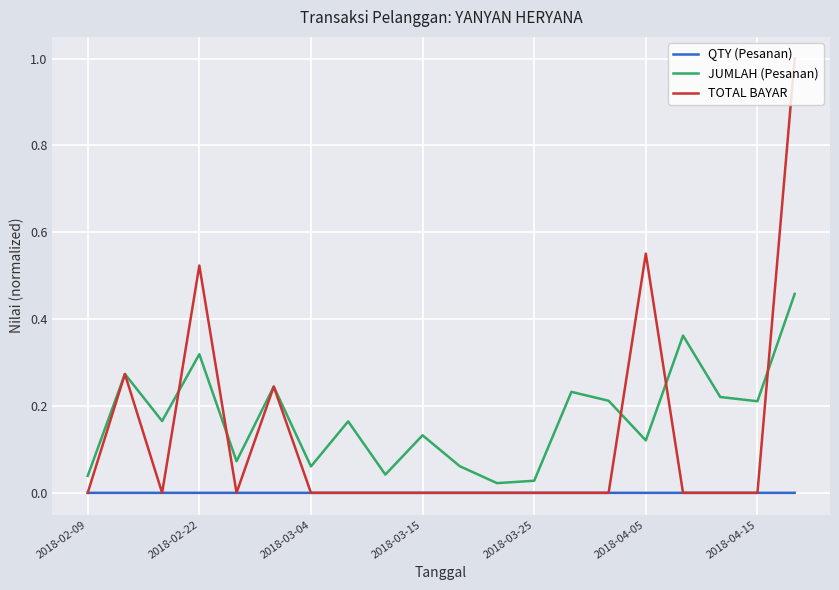

What is the greatest value displayed?

1.0